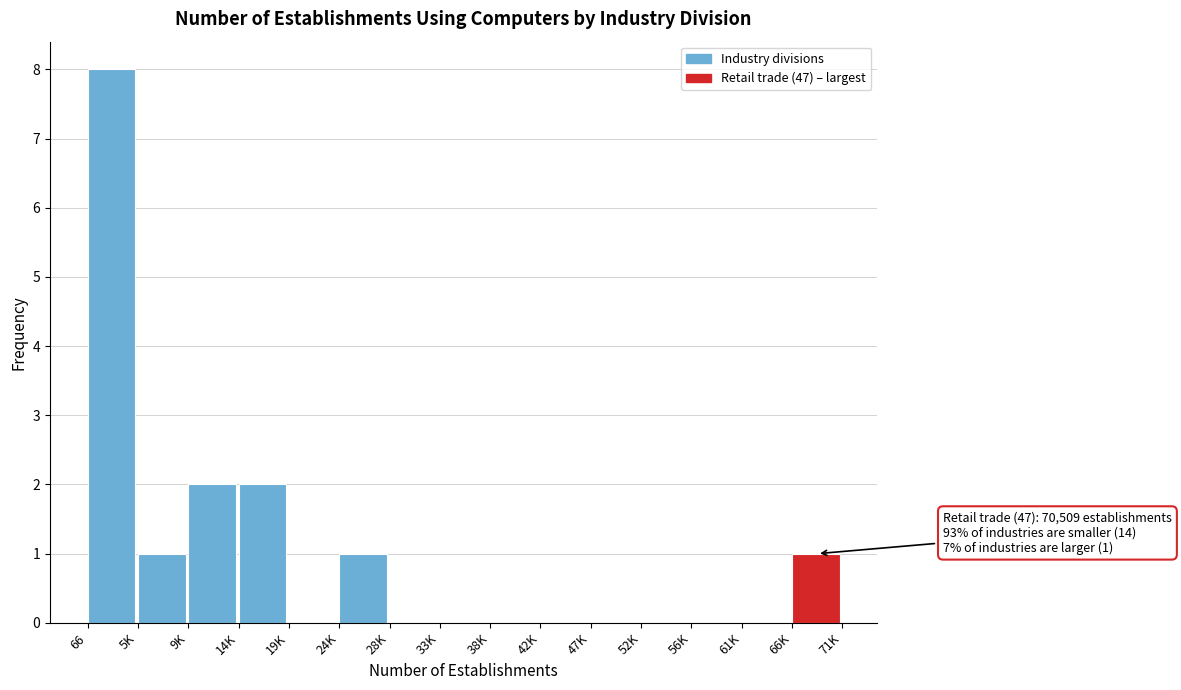

Reading left to right, what are all the values shown in this chart?

66=8	5K=1	9K=2	14K=2	19K=0	24K=1	28K=0	33K=0	38K=0	42K=0	47K=0	52K=0	56K=0	61K=0	66K=1